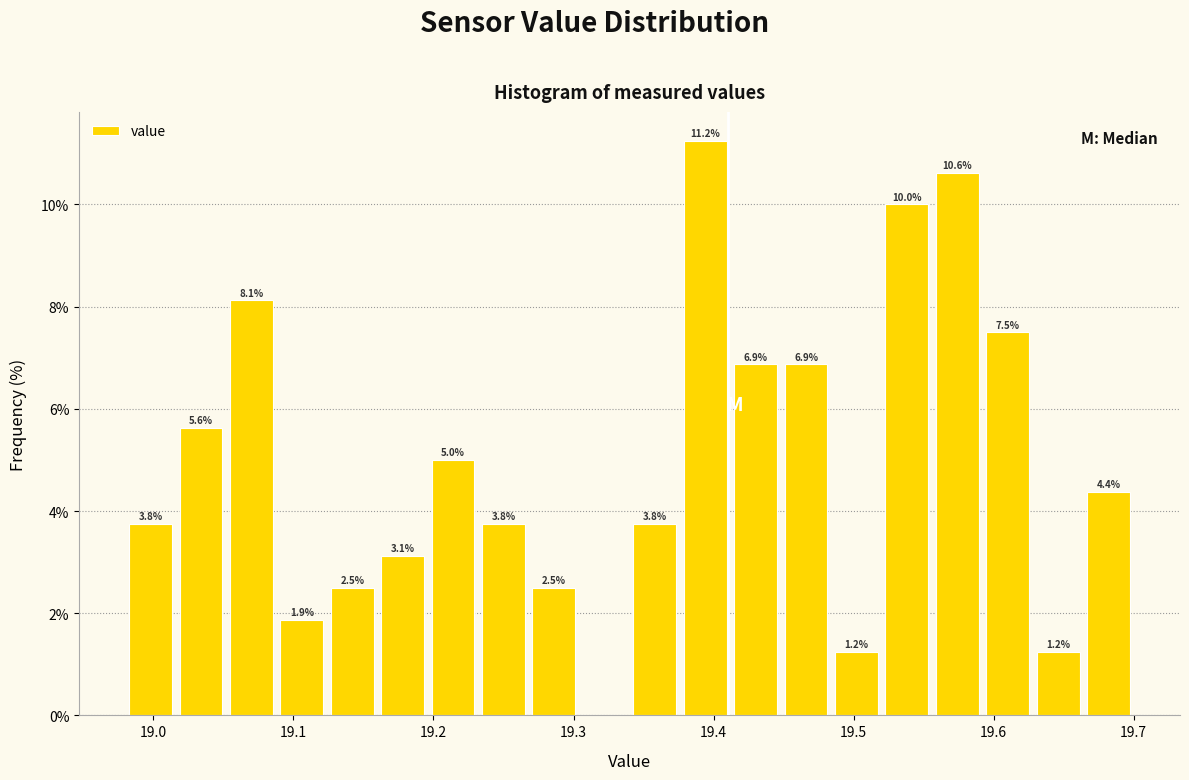

Around what value on the x-axis is the tallest bar? Give the approximate position of its centre, as read against the axis.

19.39